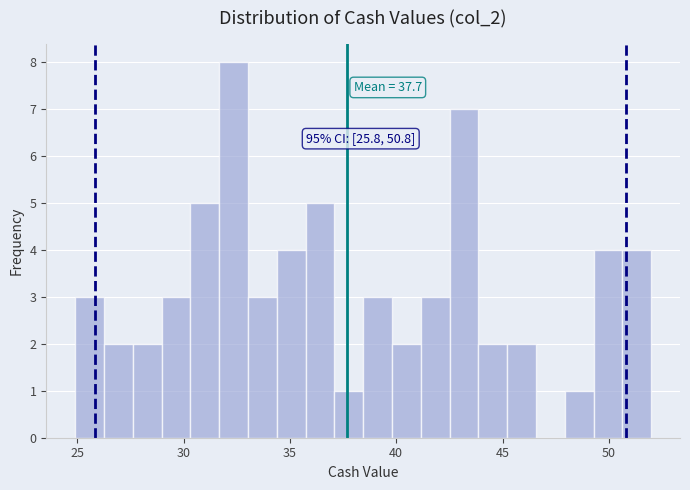

Around what value on the x-axis is the tallest bar? Give the approximate position of its centre, as read against the axis.

32.5